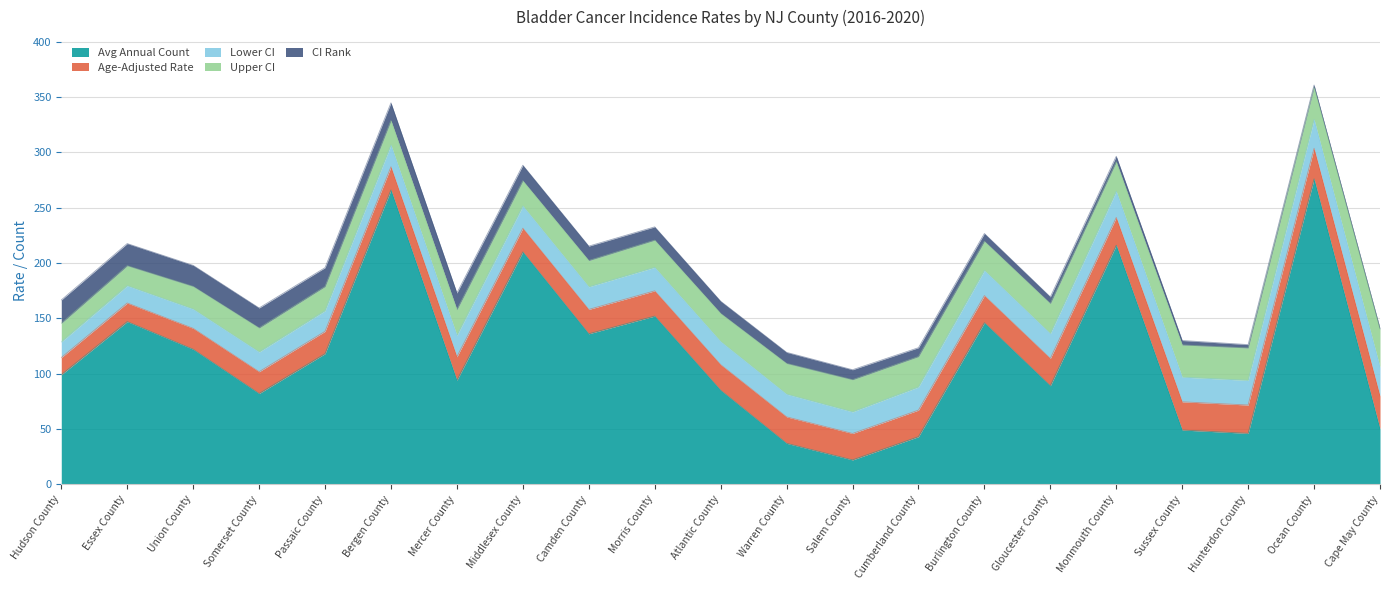

At which category does Lower CI reach its first local valley?

Mercer County